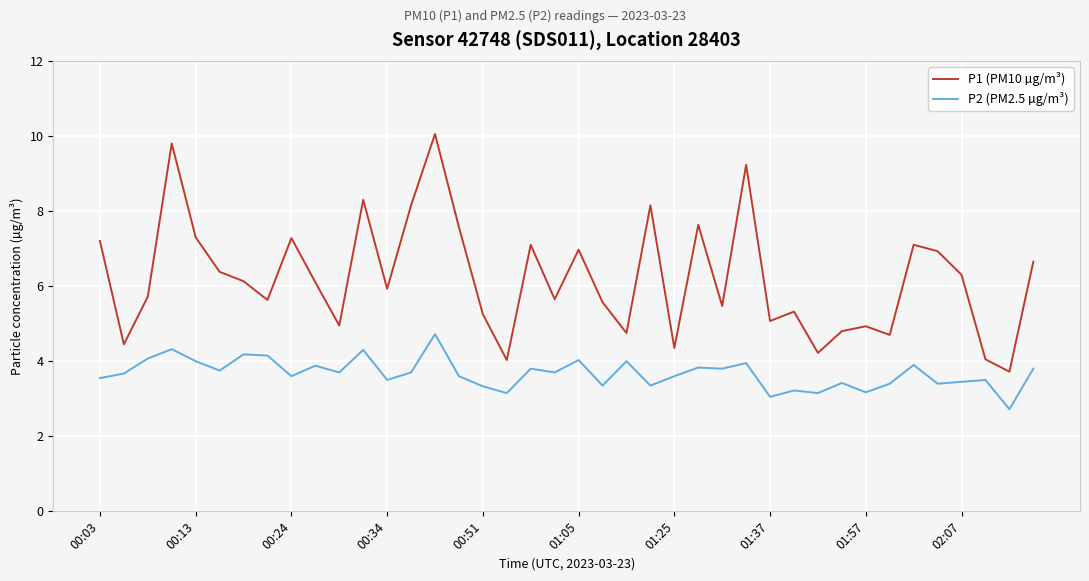

Which series has the largest range (max minus min)?

P1 (PM10 µg/m³)